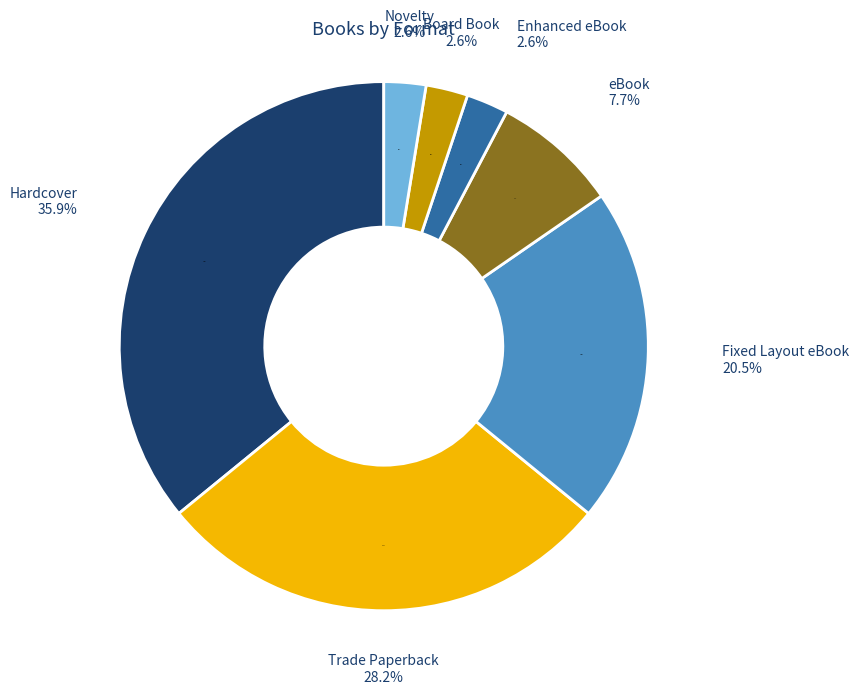

True or false: Fixed Layout eBook accounts for 21% of the total.

True